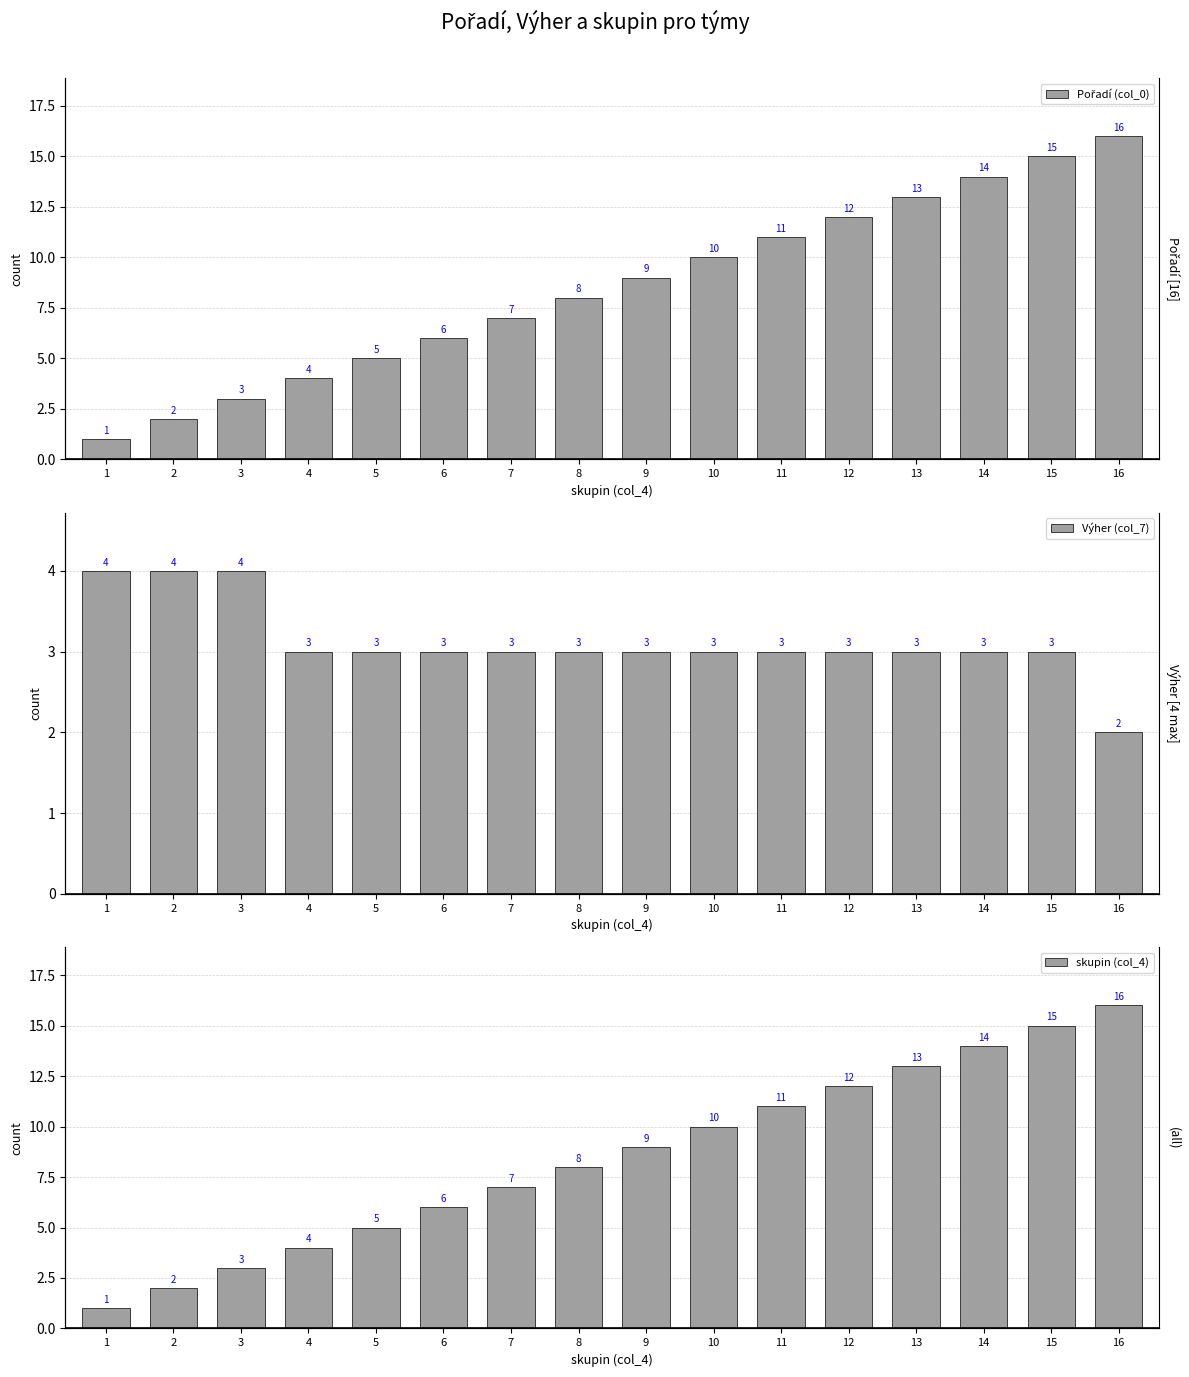

Count the number of categories in the chart.

16